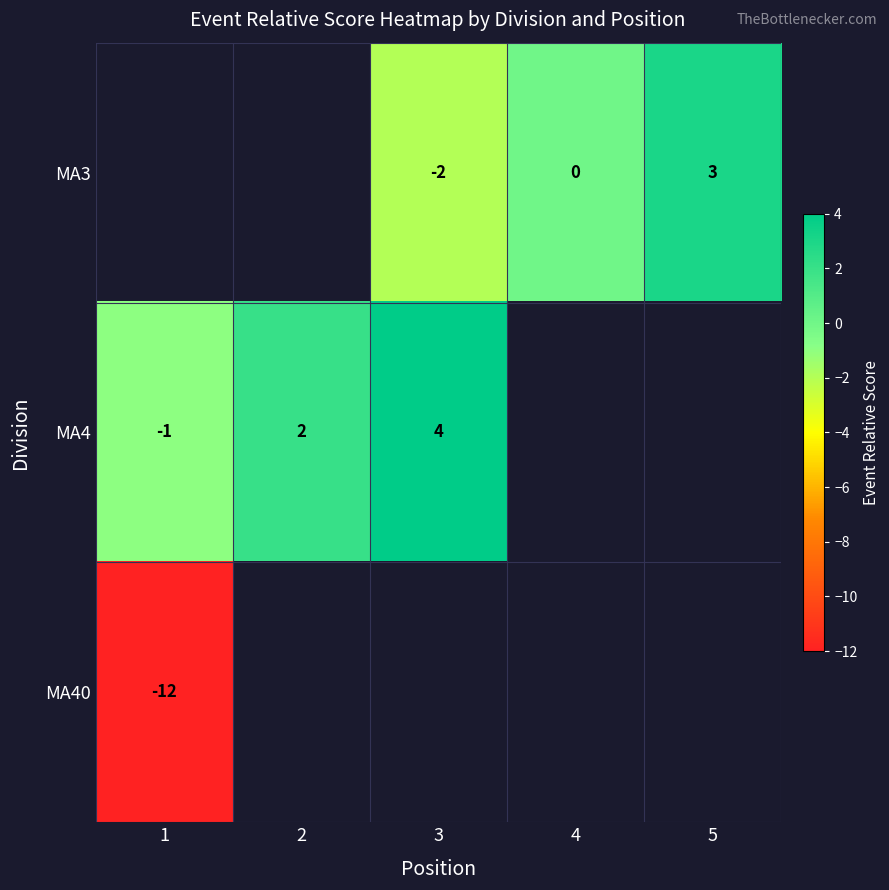

The MA40 series shows -12 at 1. True or false?

True